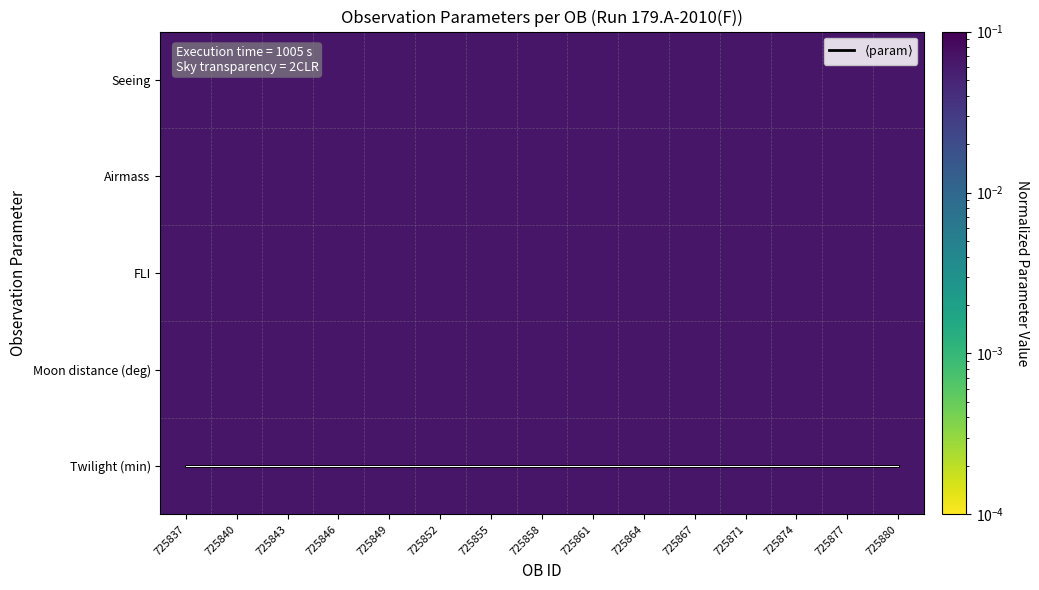

What is the smallest value displayed?

0.1